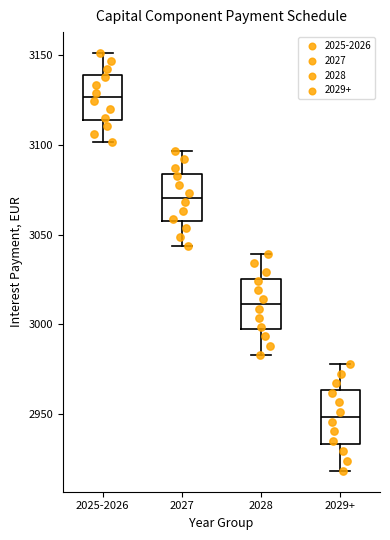

Reading left to right, transcribe this box plot: for each box, give where its median line is, the range the box spans, and where its two whiskers end, as read against the y-axis. The values are not printed on the chart, so give them approximately, as read against the axis.

2025-2026: median 3125, box 3115 to 3140, whiskers 3100 to 3150
2027: median 3070, box 3055 to 3085, whiskers 3045 to 3095
2028: median 3010, box 2995 to 3025, whiskers 2985 to 3040
2029+: median 2950, box 2935 to 2965, whiskers 2920 to 2980